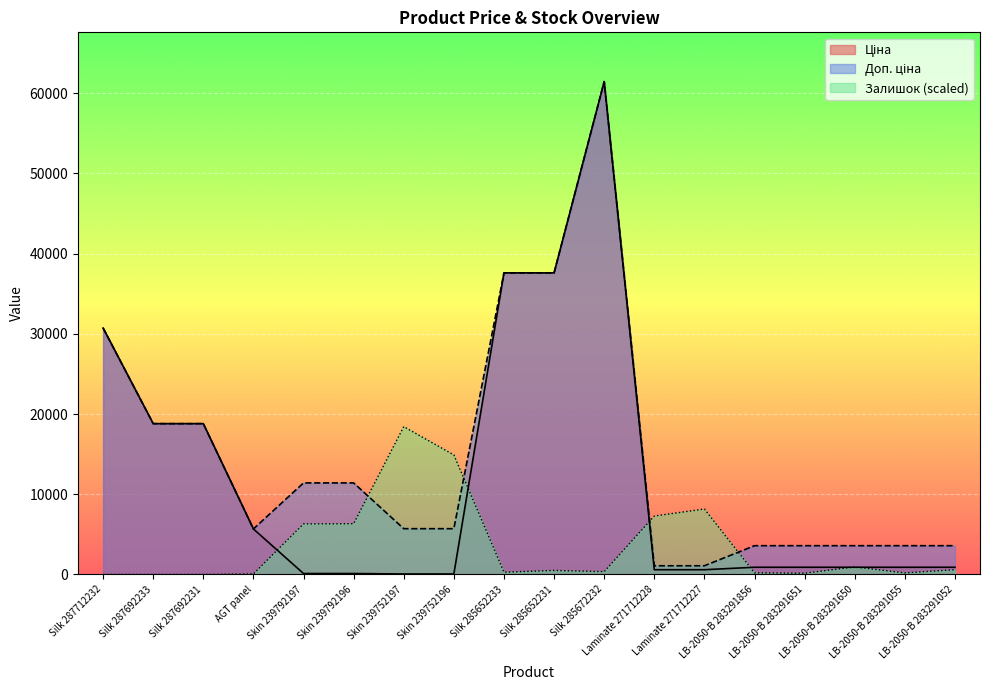

Which series has the largest range (max minus min)?

Ціна